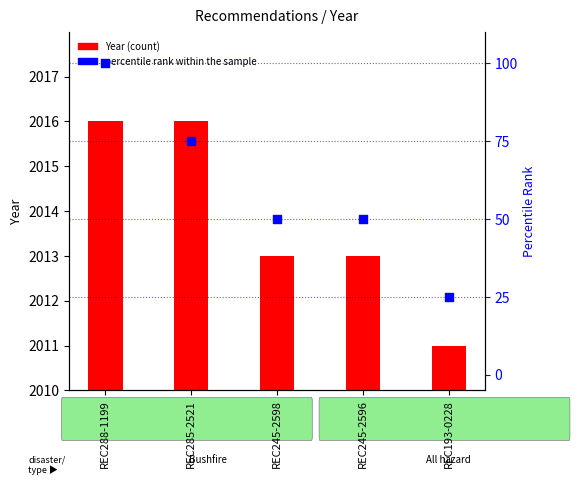

Which series contains the highest Y value?

percentile rank within the sample